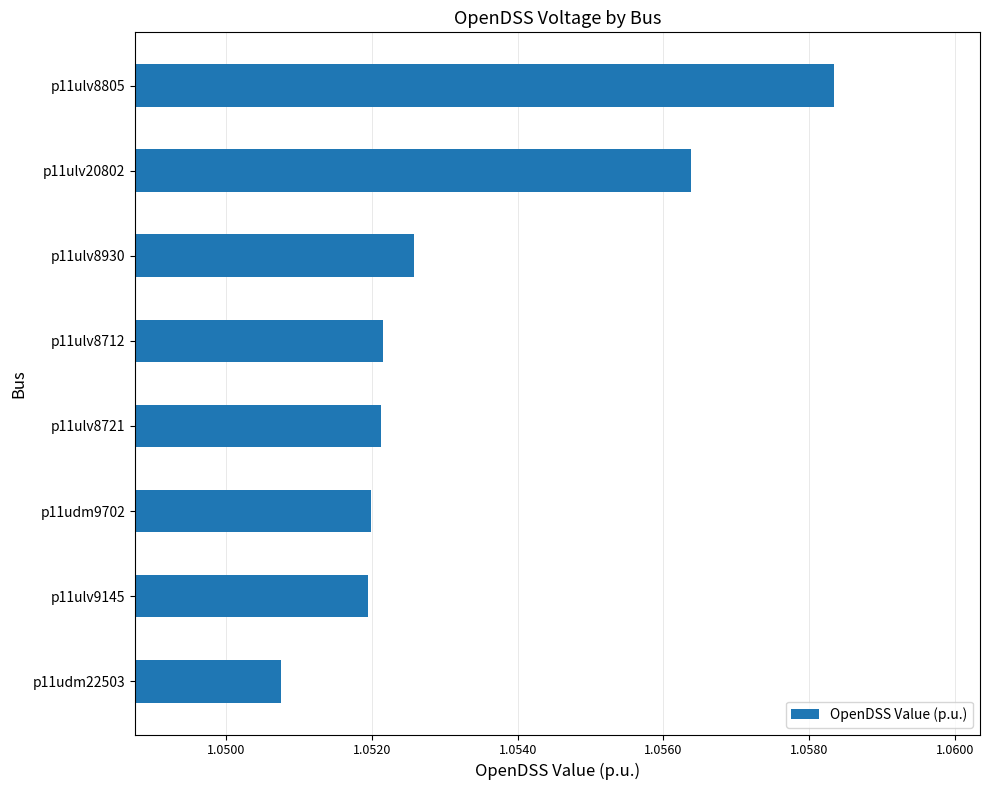

Count the number of data series in this chart.

1